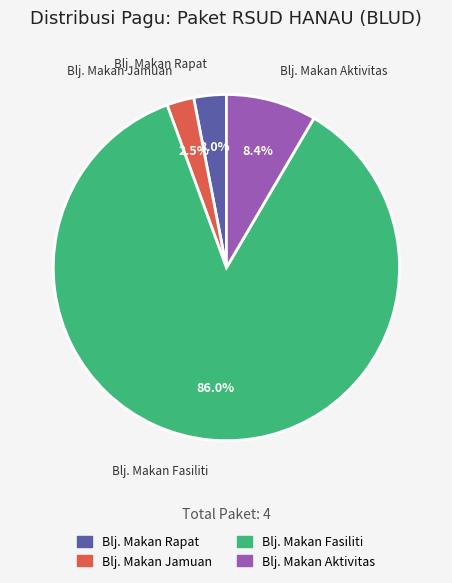

What is the ratio of the value at Blj. Makan Fasiliti to the value at Blj. Makan Aktivitas?

10.2